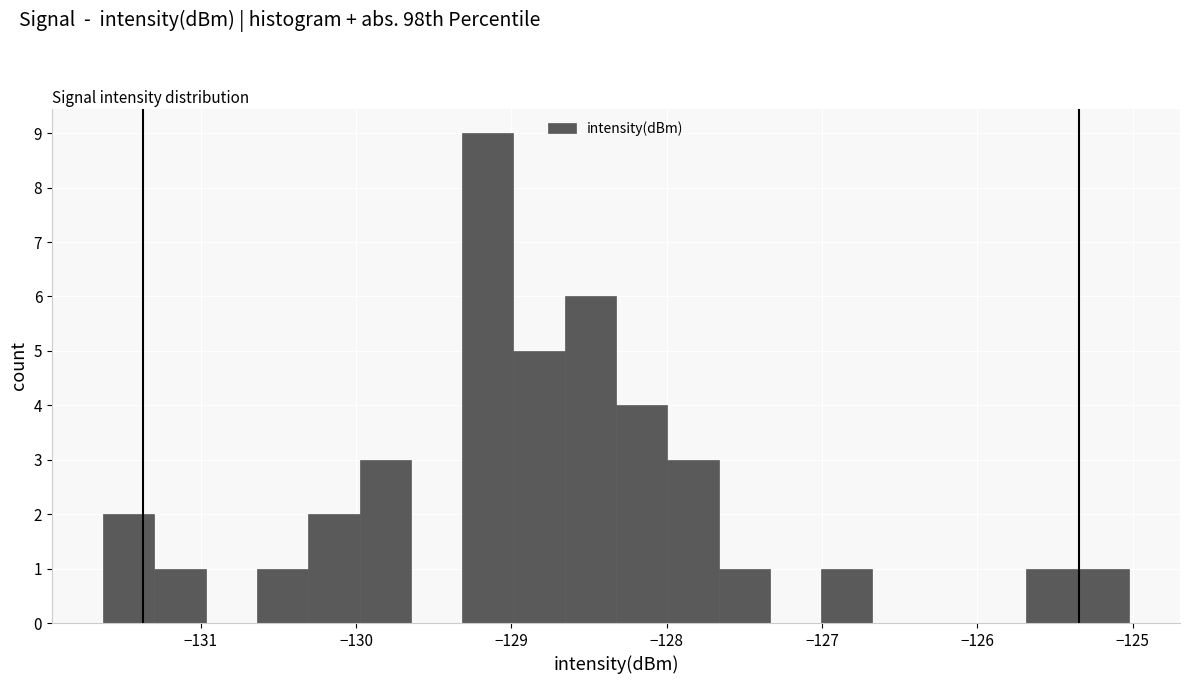

Around what value on the x-axis is the tallest bar? Give the approximate position of its centre, as read against the axis.

-129.2